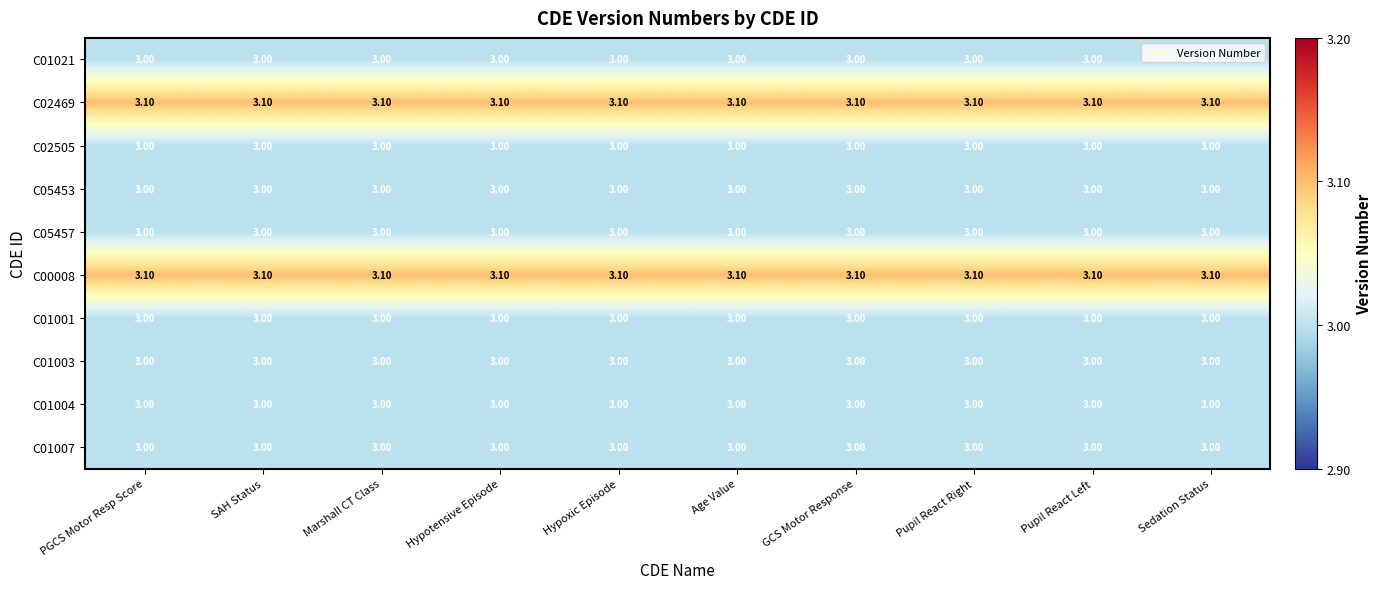

What is the sum of the C02469 values at Sedation Status and Hypoxic Episode?

6.2